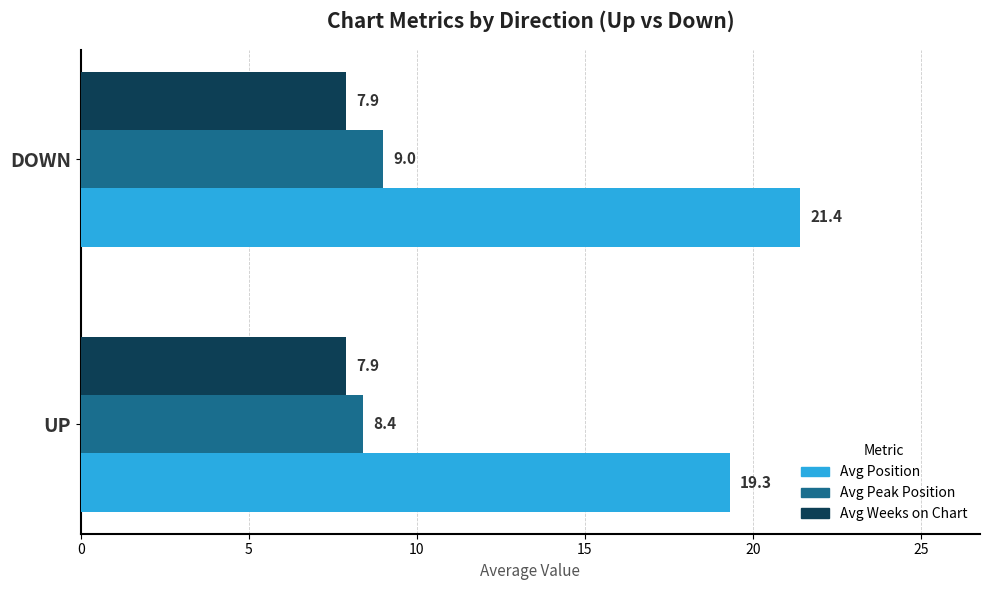

Which series has the largest total across all categories?

Avg Position